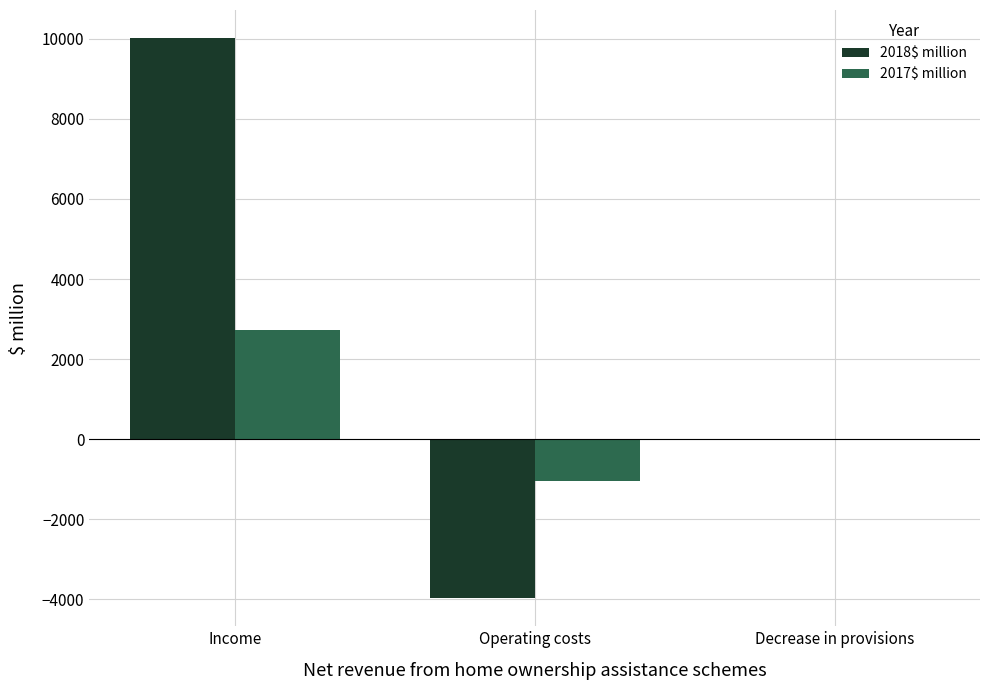

Reading left to right, transcribe all the data shown in this chart.

2018$ million: 10021	-3972	0
2017$ million: 2729	-1041	2